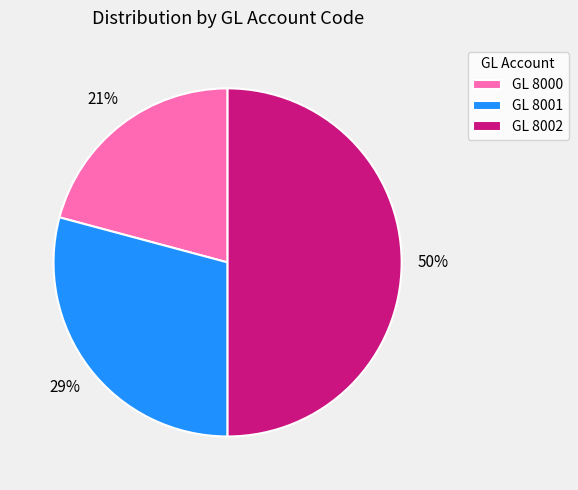

Combined, do GL 8001 and GL 8002 account for over 50%?

Yes